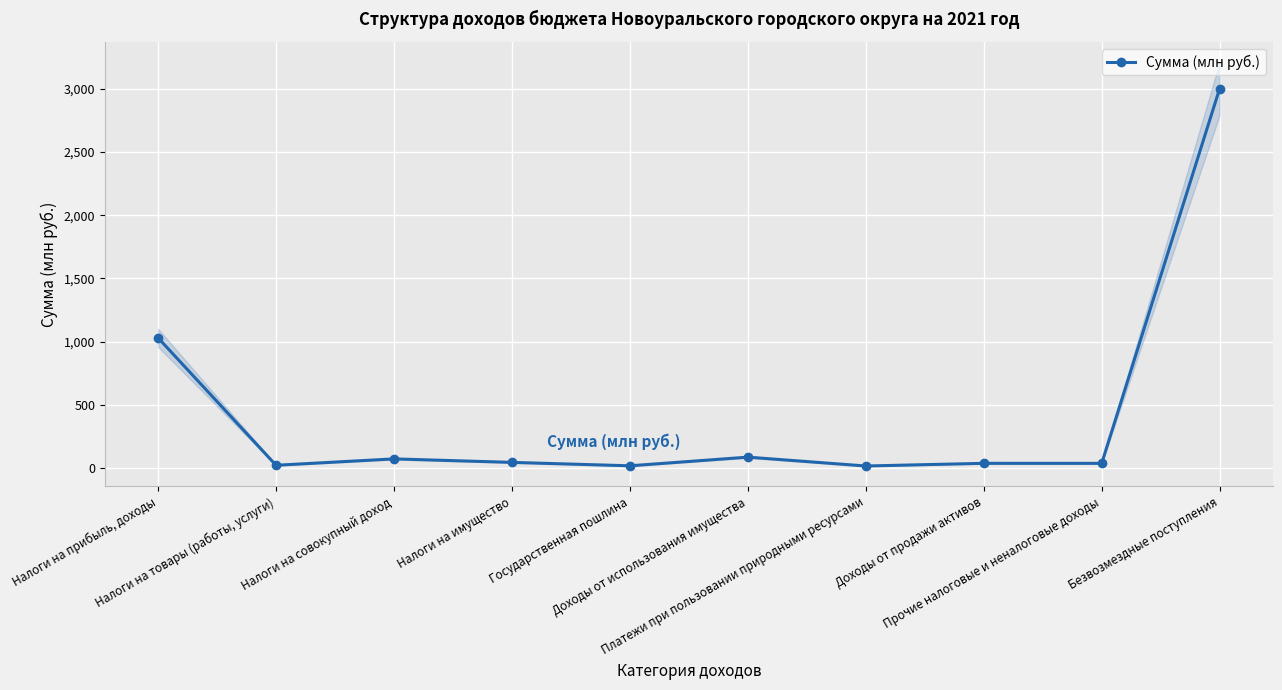

List the labels in order of value, smallest first.

Платежи при пользовании природными ресурсами, Государственная пошлина, Налоги на товары (работы, услуги), Прочие налоговые и неналоговые доходы, Доходы от продажи активов, Налоги на имущество, Налоги на совокупный доход, Доходы от использования имущества, Налоги на прибыль, доходы, Безвозмездные поступления